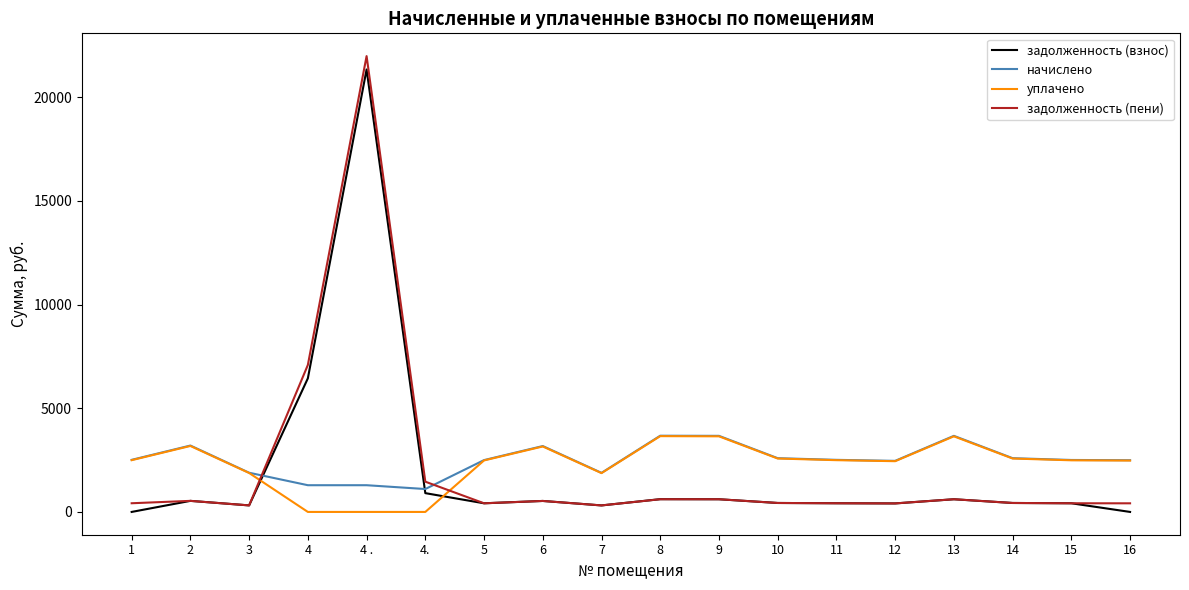

True or false: задолженность (взнос) and уплачено cross at least once.

True